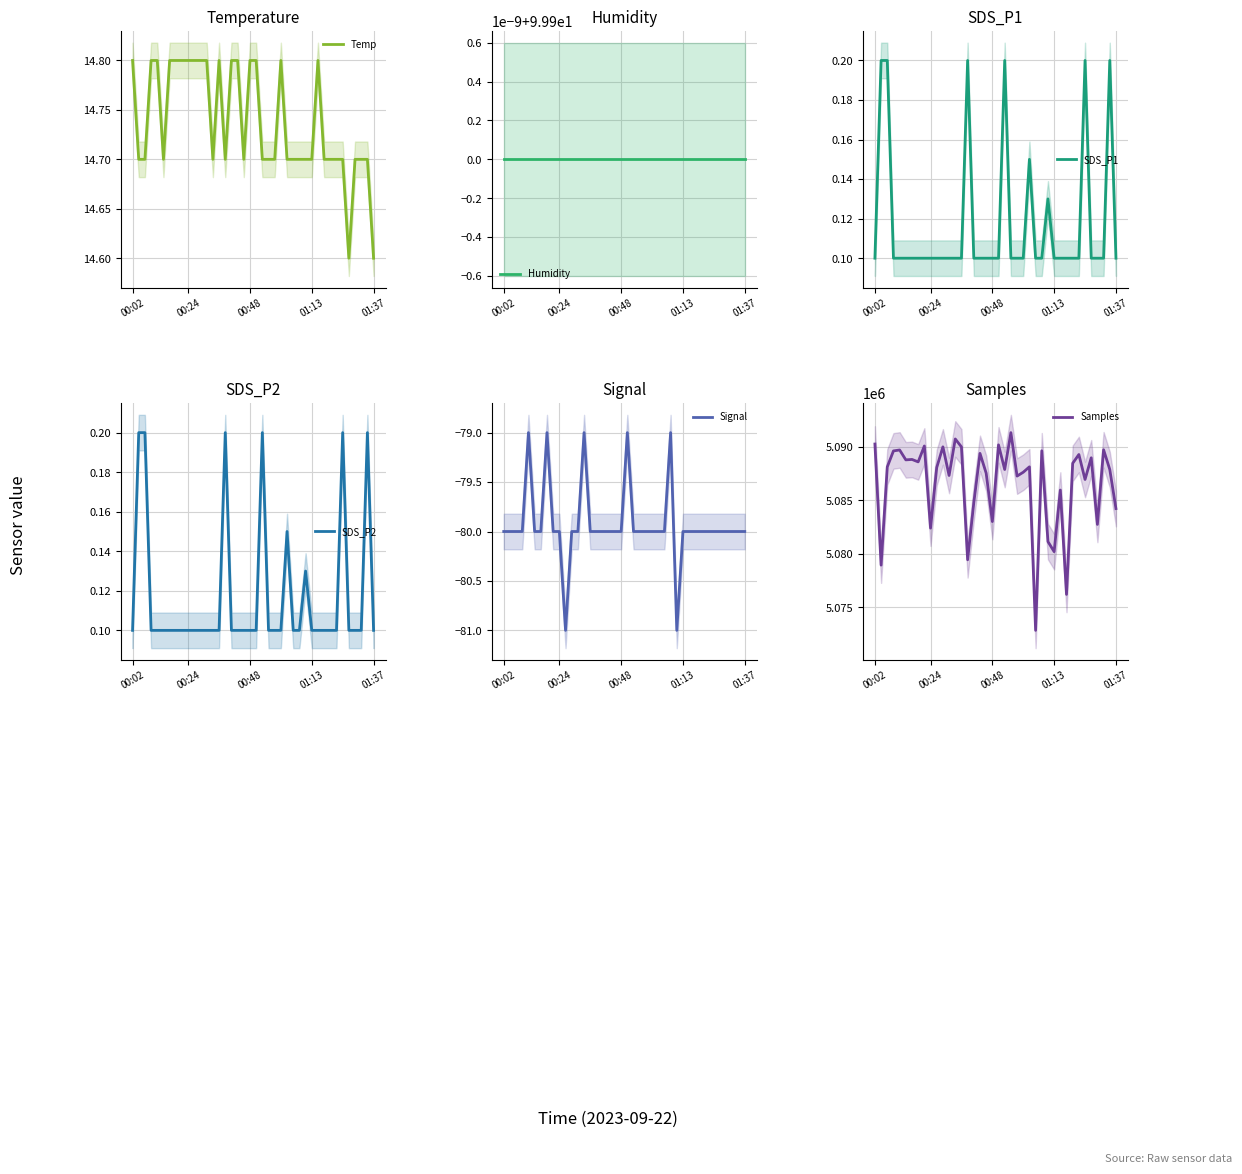

True or false: Samples has a value of 5086941.0 at 34.

True